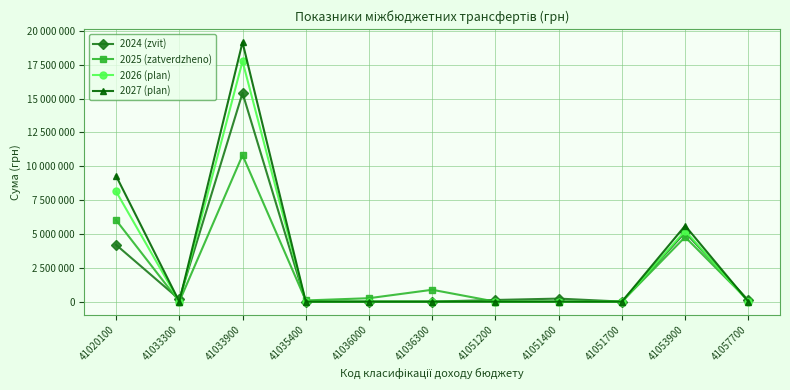

Which series has the widest spread of values?

2027 (plan)